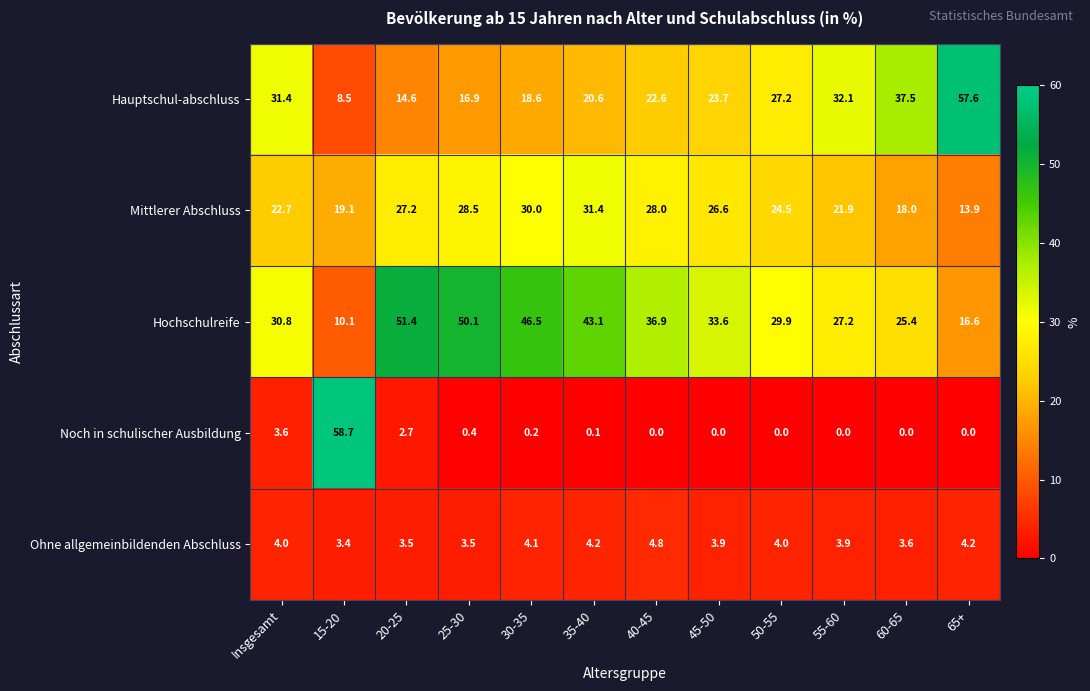

Between 20-25 and 40-45, which series saw the biggest shift?

Hochschulreife